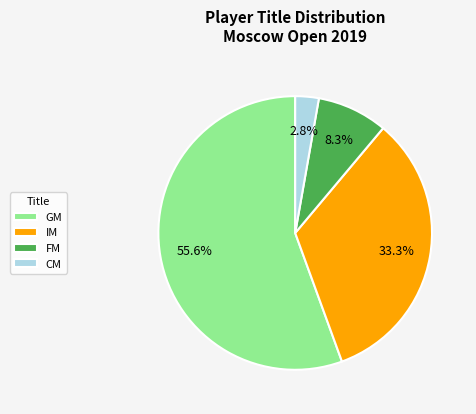

How much of the chart is everything except CM?

97.2%